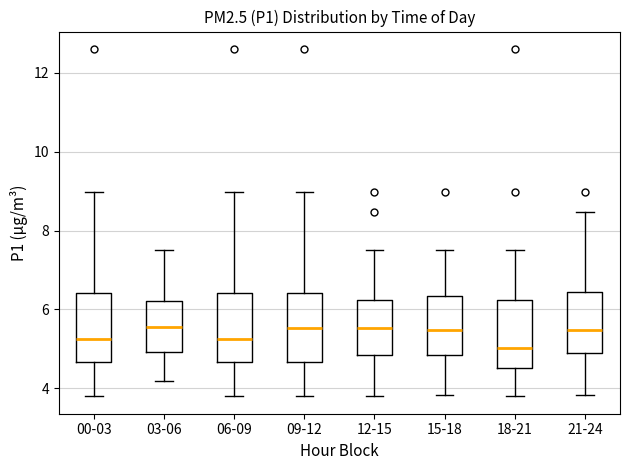

Where is the upper edge of the box for 15-18 on the y-axis? The values are not printed on the chart, so give them approximately, as read against the axis.

6.4